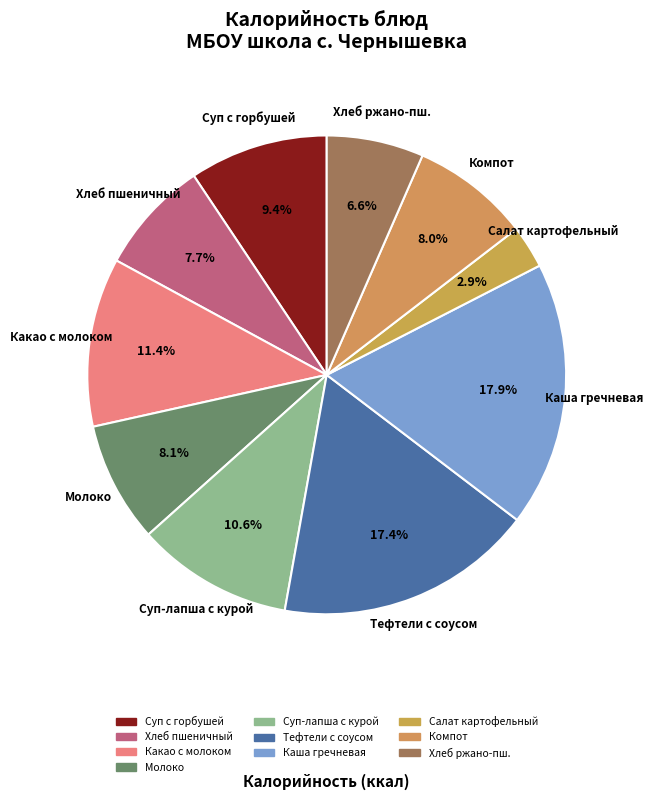

Count the number of slices in the pie.

10